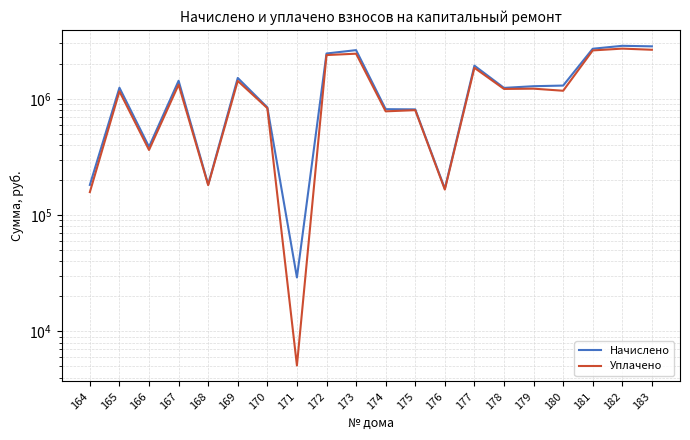

What is the sum of the Уплачено values at 172 and 170?

3215021.5